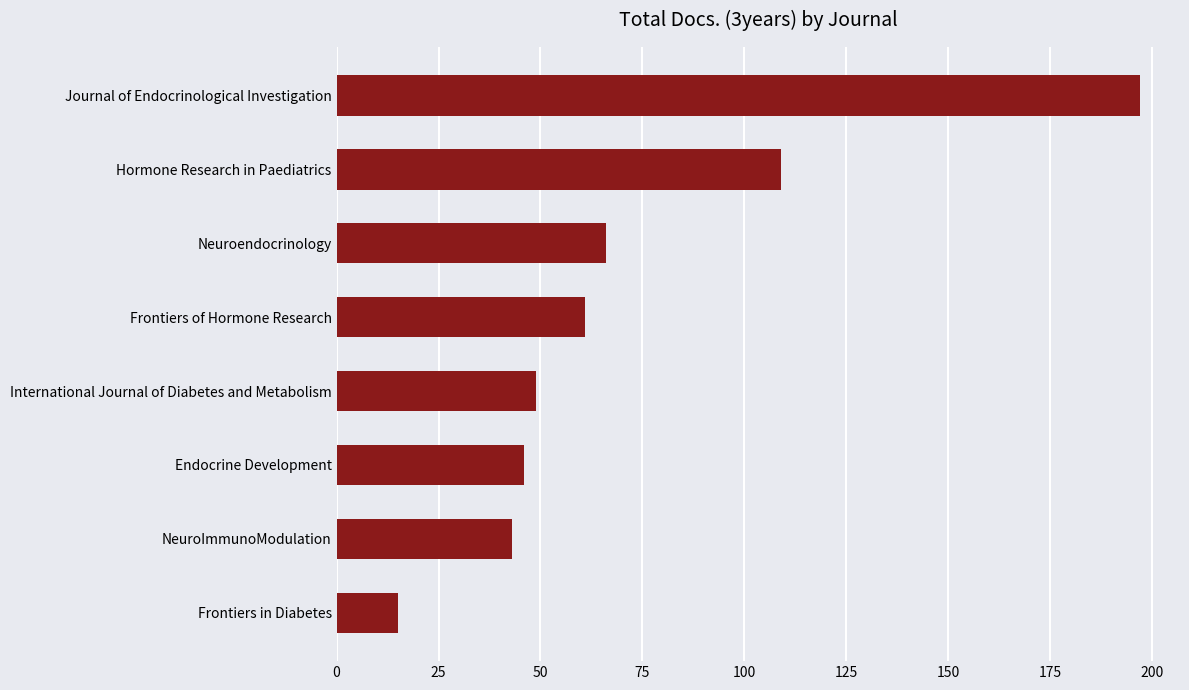

Which category has the highest value across all series?

Journal of Endocrinological Investigation